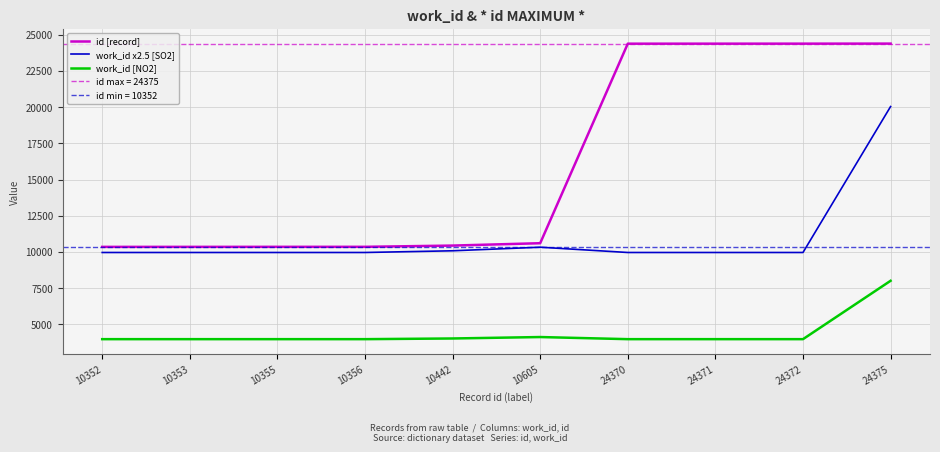

At how many categories does at least one series exceed 24227?

4